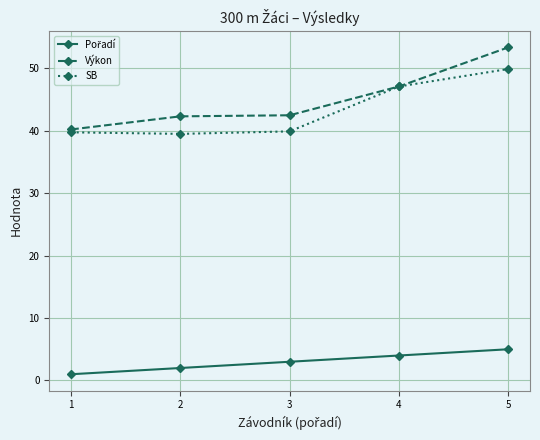

What is the value of the SB point at the 4th from the left?

47.1